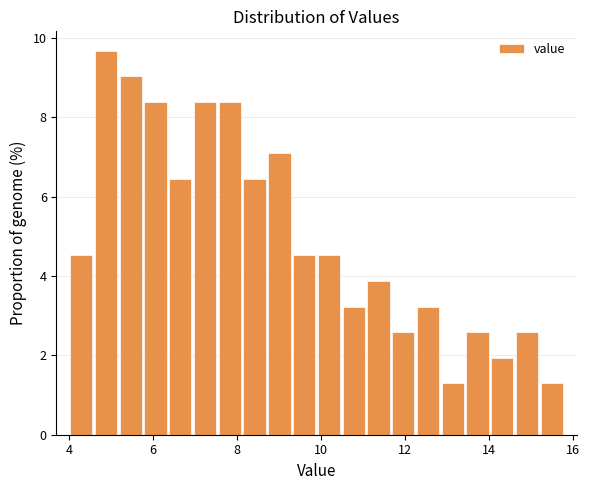

Read against the x-axis, roughly where is the centre of the tallest bar?

4.8